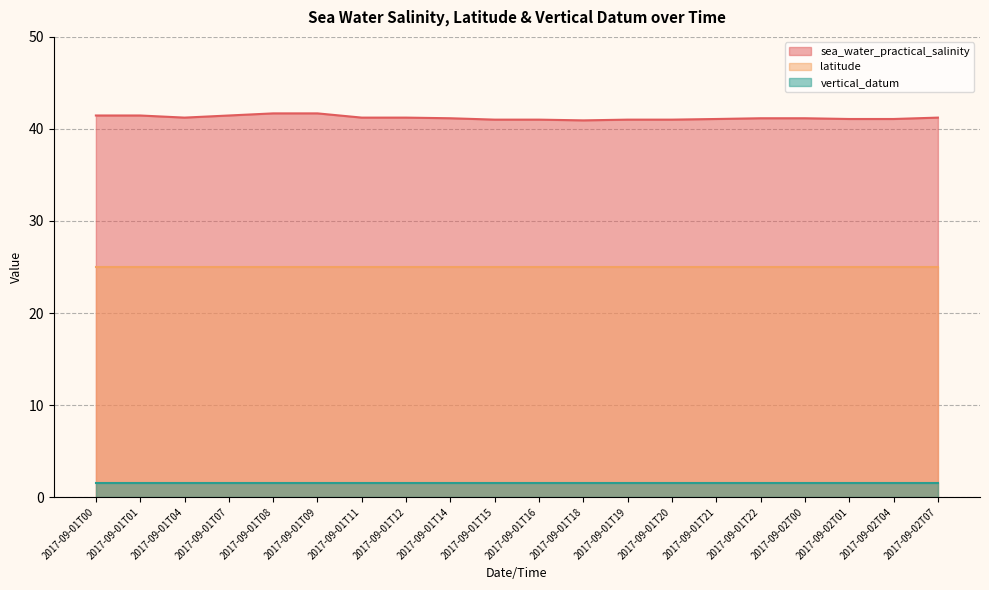

List the series in order of their overall mean, lowest first.

vertical_datum, latitude, sea_water_practical_salinity